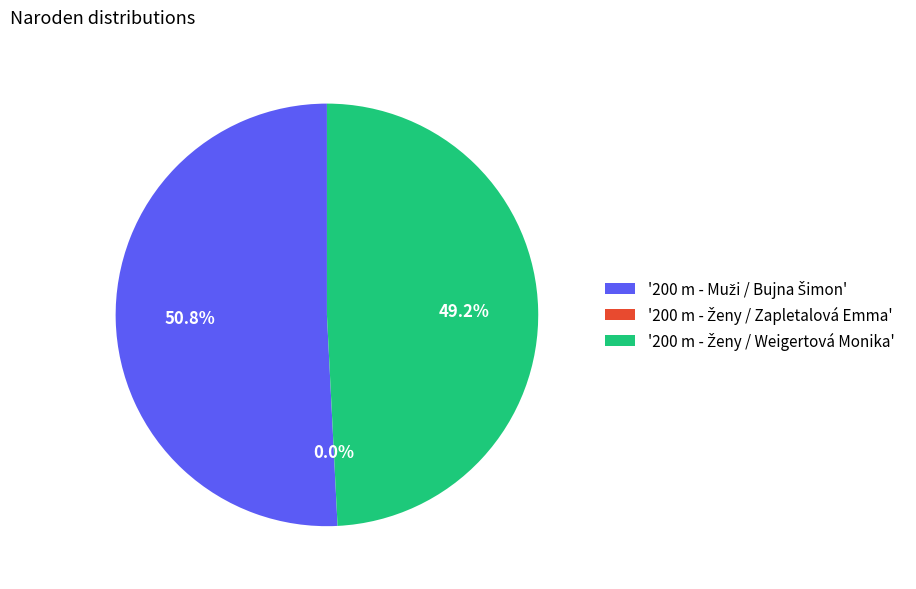

Do 200 m - Muži / Bujna Šimon and 200 m - Ženy / Weigertová Monika together represent more than half of the pie?

Yes